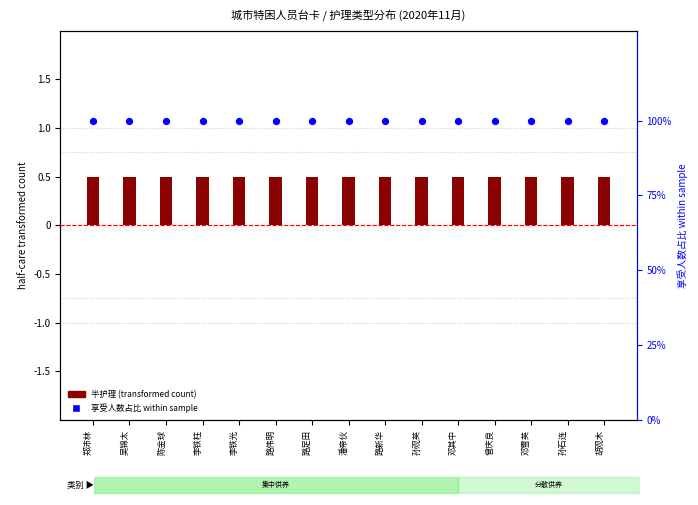

Which series has the largest total across all categories?

享受人数占比 (within sample)